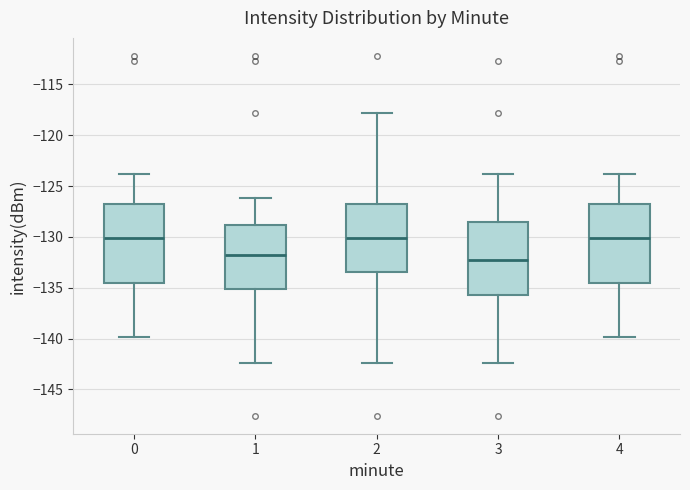

Reading left to right, transcribe this box plot: for each box, give where its median line is, the range the box spans, and where its two whiskers end, as read against the y-axis. The values are not printed on the chart, so give them approximately, as read against the axis.

0: median -130.0, box -134.5 to -127.0, whiskers -140.0 to -124.0
1: median -132.0, box -135.0 to -129.0, whiskers -142.5 to -126.0
2: median -130.0, box -133.5 to -127.0, whiskers -142.5 to -118.0
3: median -132.5, box -135.5 to -128.5, whiskers -142.5 to -124.0
4: median -130.0, box -134.5 to -127.0, whiskers -140.0 to -124.0